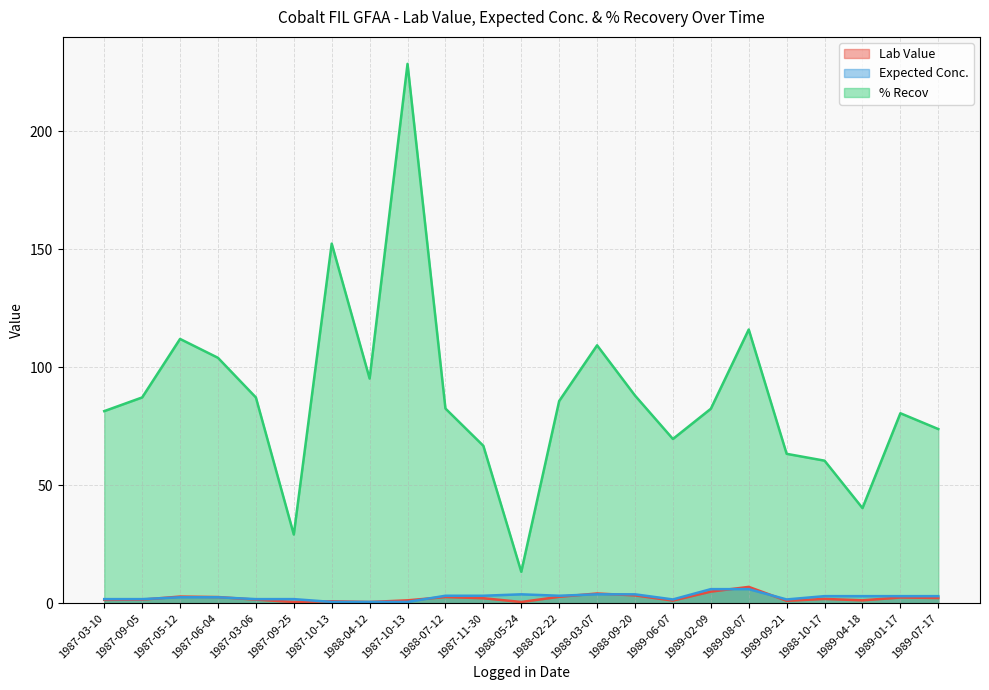

How many data points in Lab Value are above 1?

18